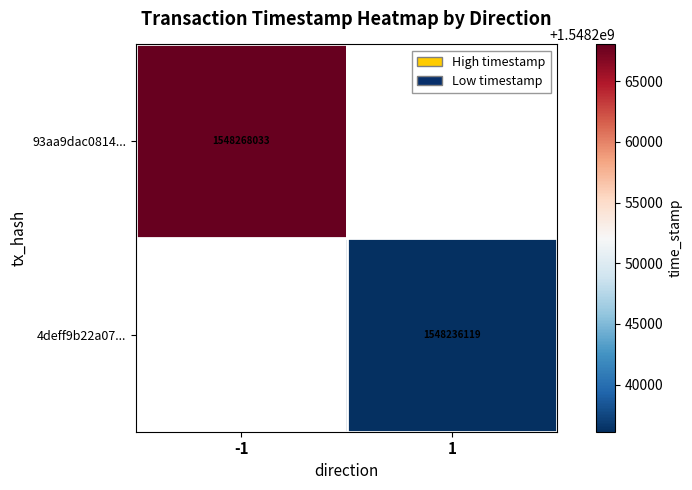

The 4deff9b22a07... series shows 974318895.9 at 1. True or false?

False